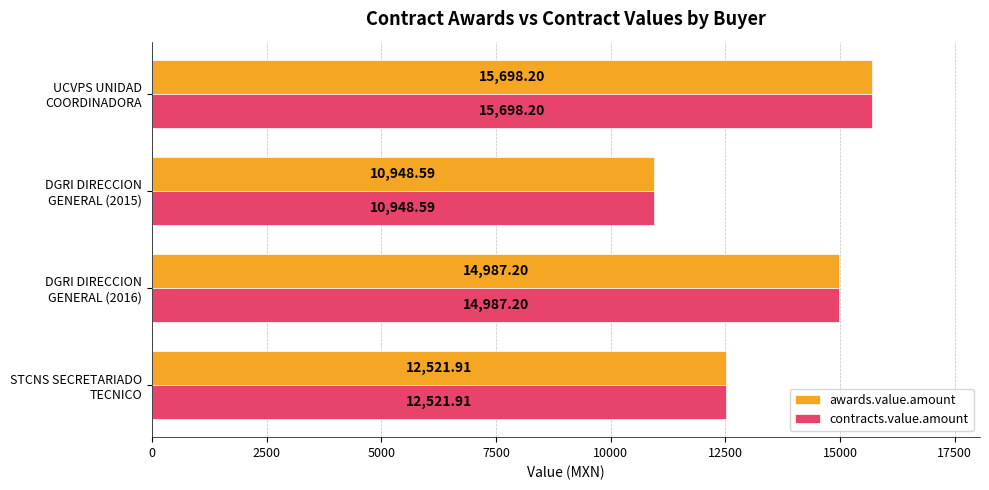

What are all the series names shown in the legend?

awards.value.amount, contracts.value.amount